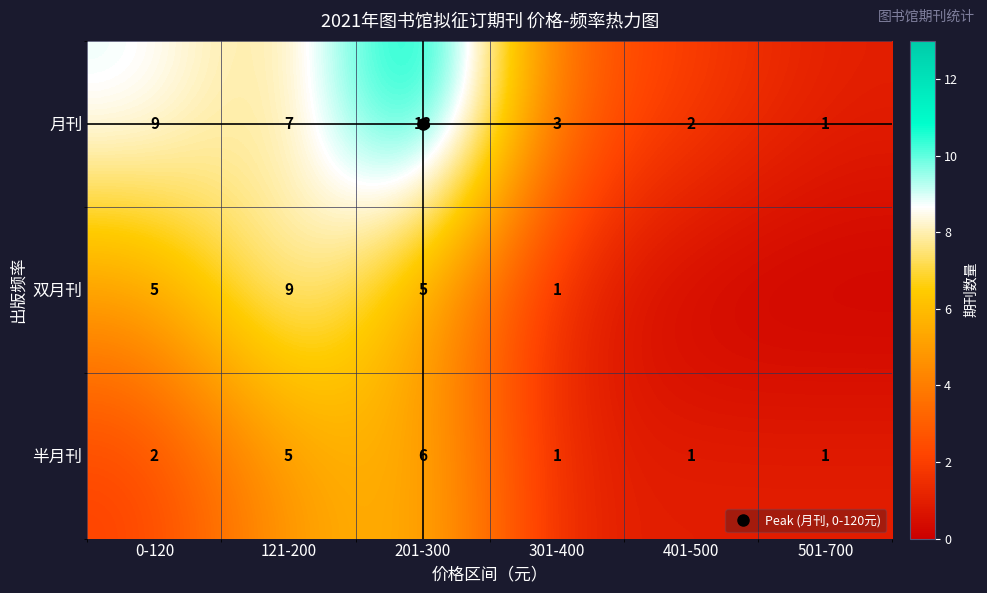

The 月刊 series shows 1 at 301-400. True or false?

False